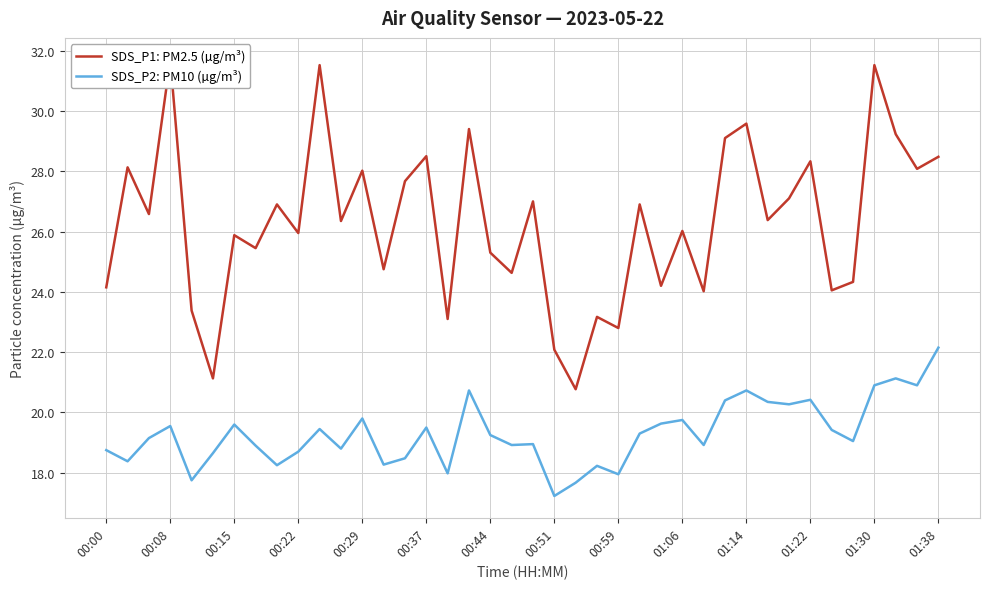

How many data points does each series have?

40